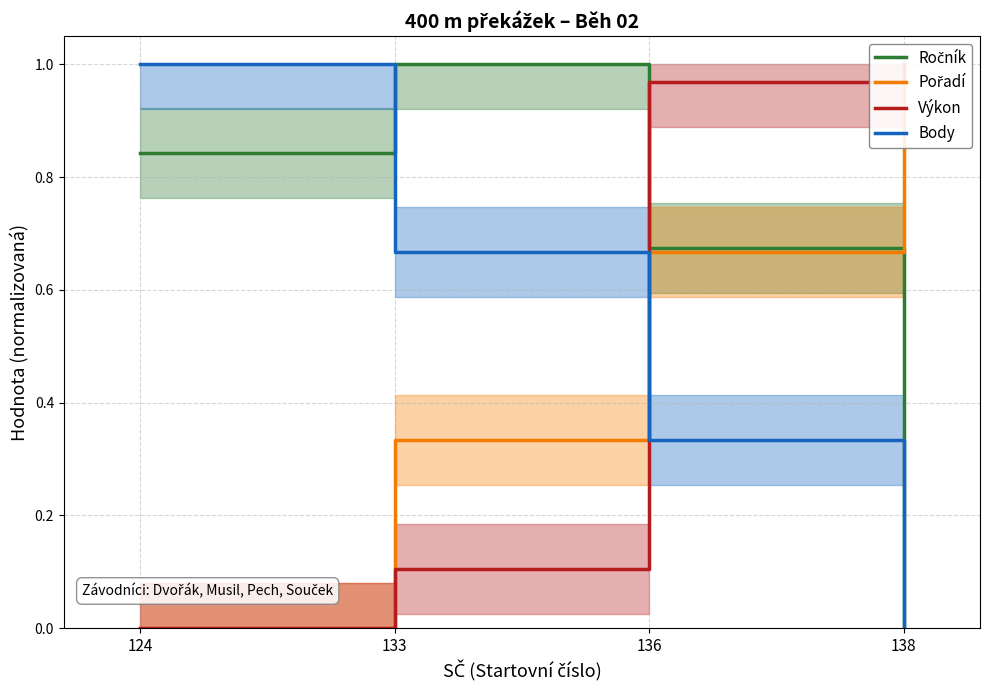

How many data points in Pořadí are above 0?

3